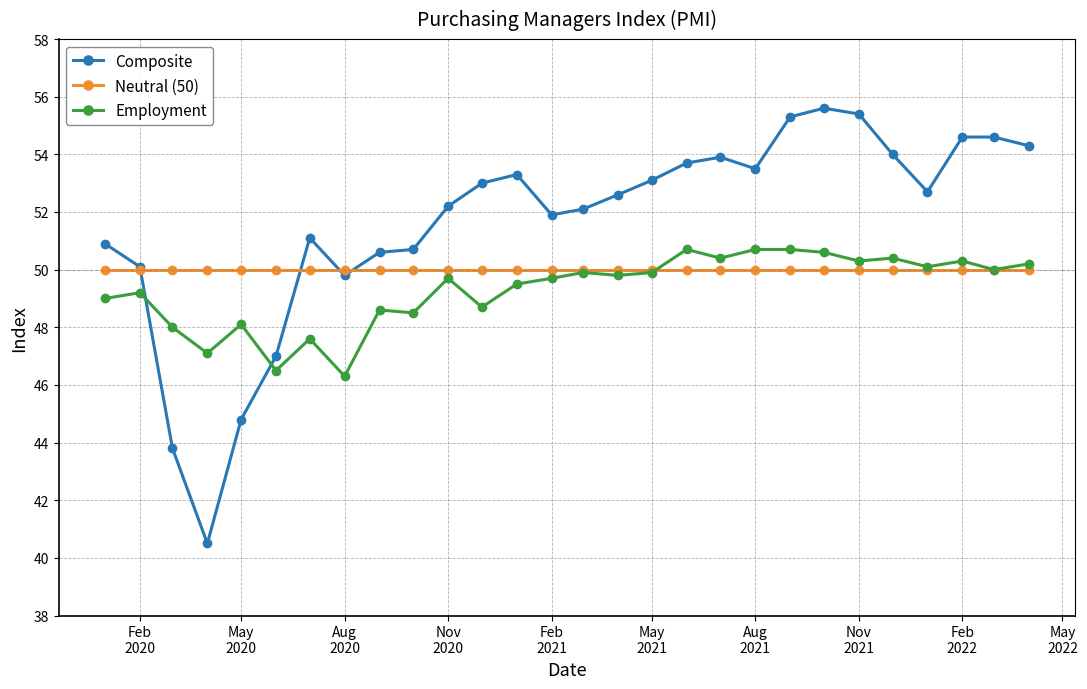

How many times do Composite and Neutral (50) cross each other?

4